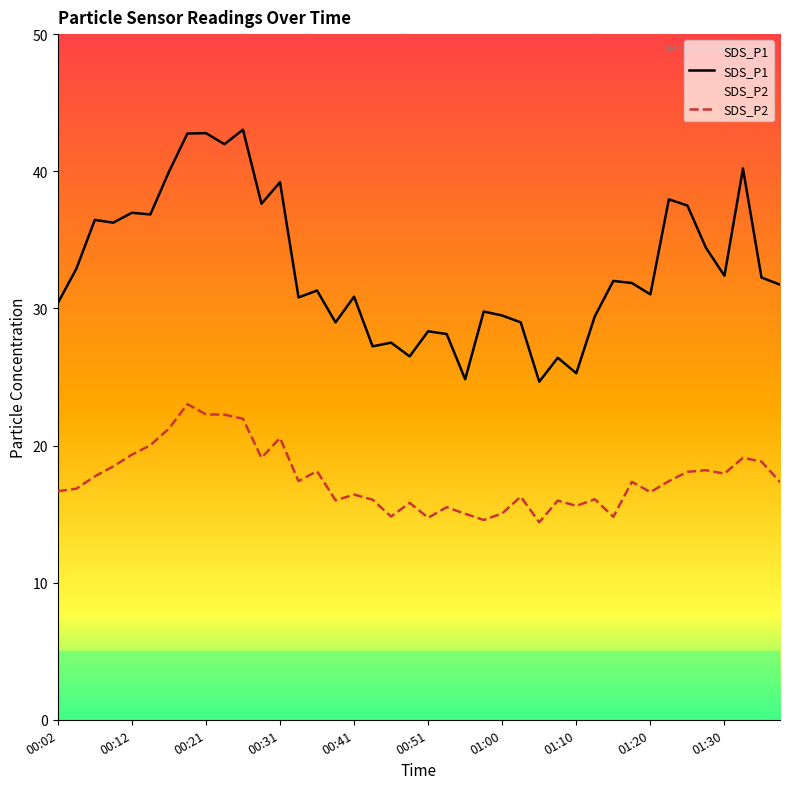

The SDS_P1 series shows 12.7 at 21. True or false?

False